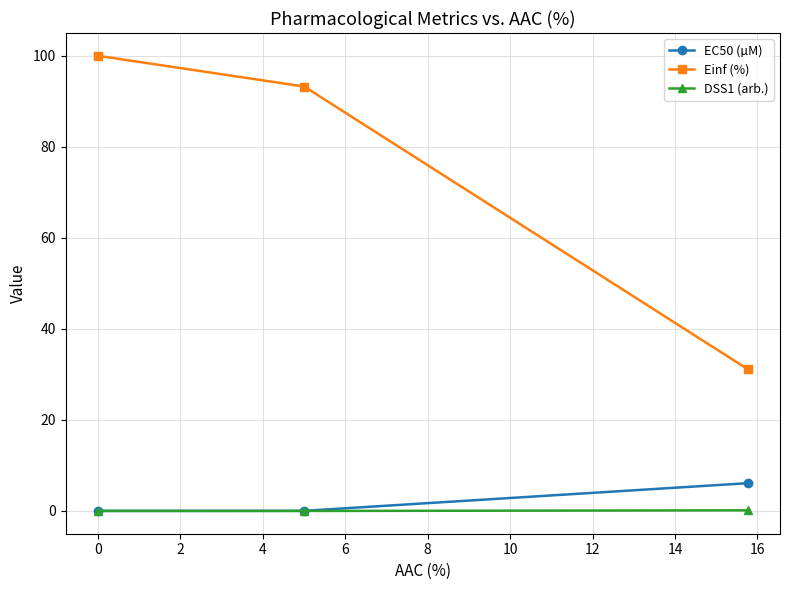

What is the value of the Einf (%) point at the 3rd from the left?

31.2